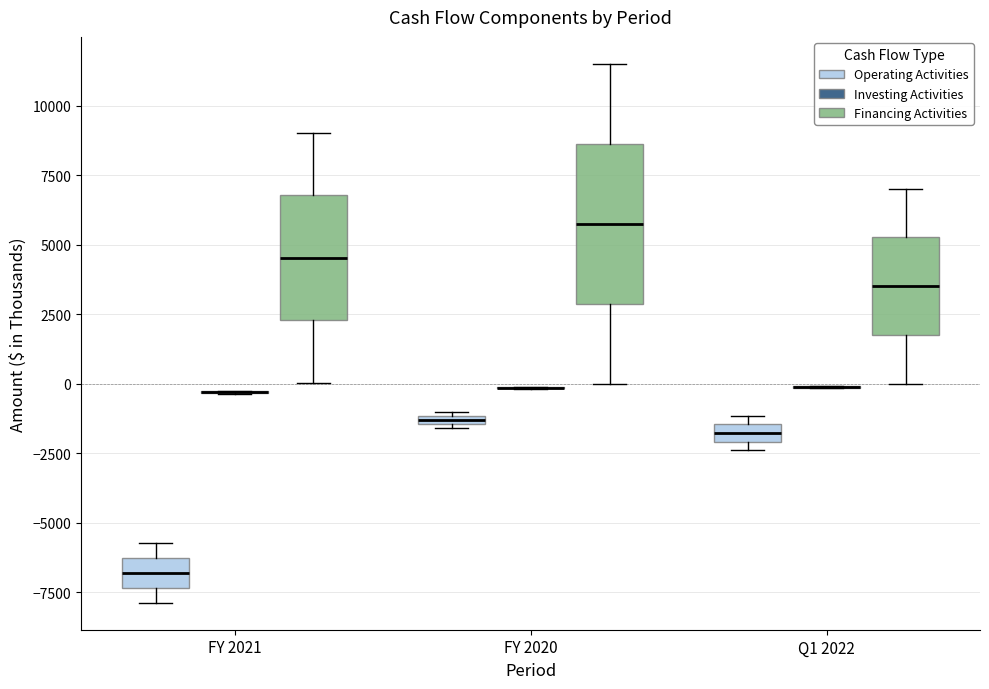

Comparing the boxes themselves (not the whiskers), which one is the tallest?

FY 2020 (Financing Activities)